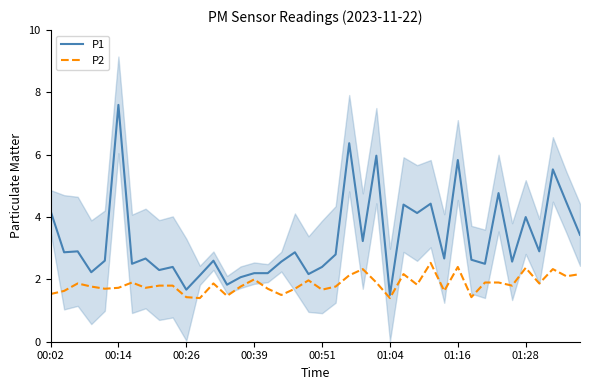

What position from the right is 23?

17